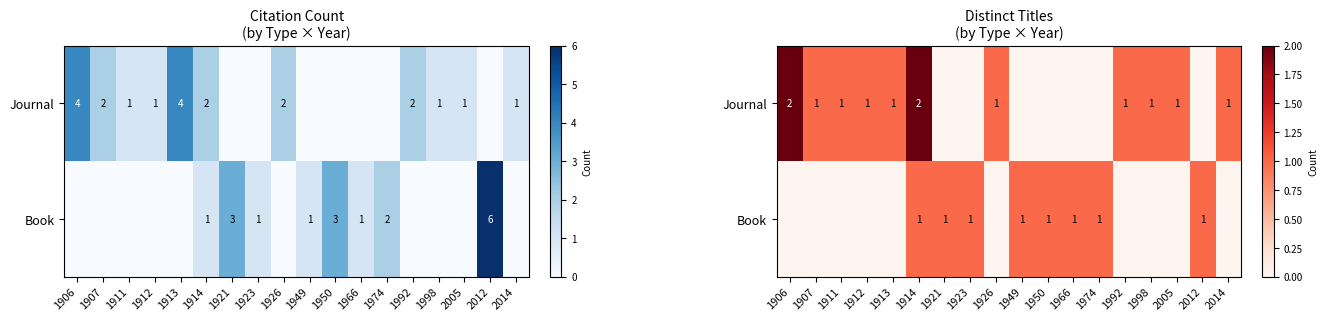

What is the difference between the highest and lowest values at 1914?

1